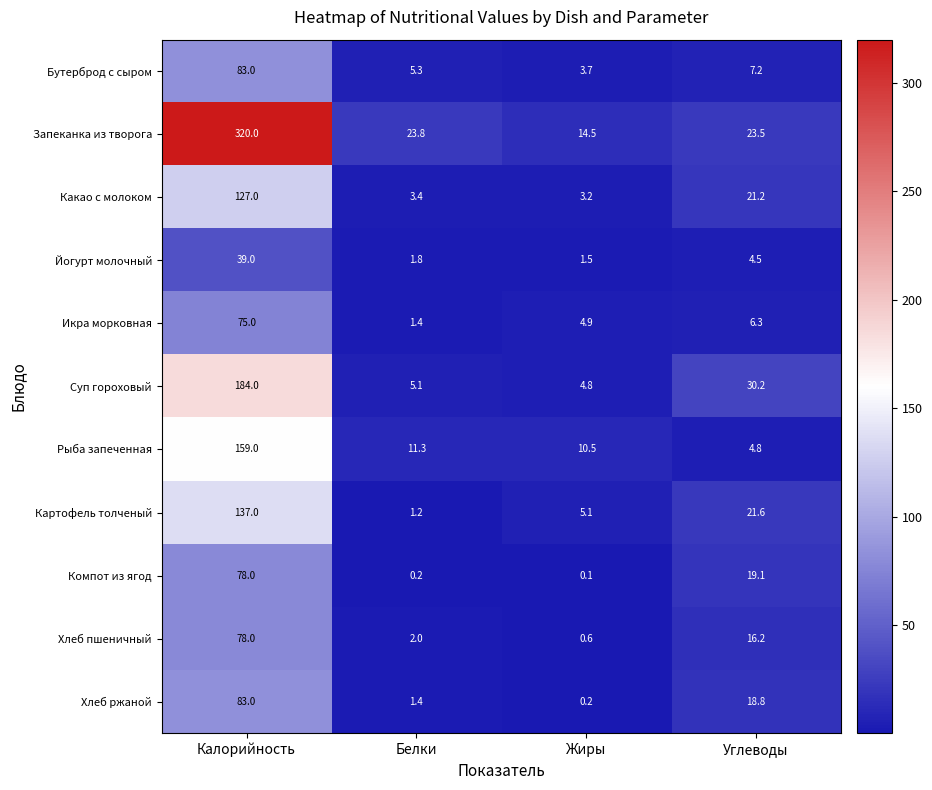

What is the difference between the highest and lowest values at Жиры?

14.4